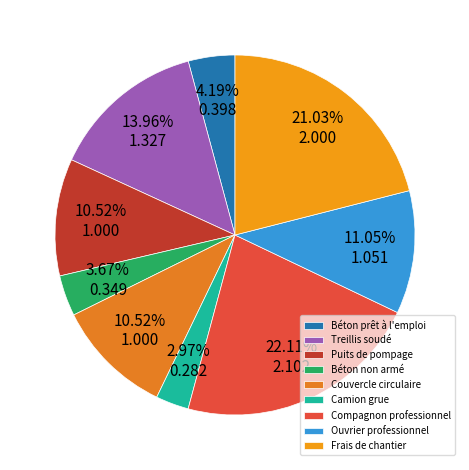

The Compagnon professionnel slice represents 10% of the pie. True or false?

False